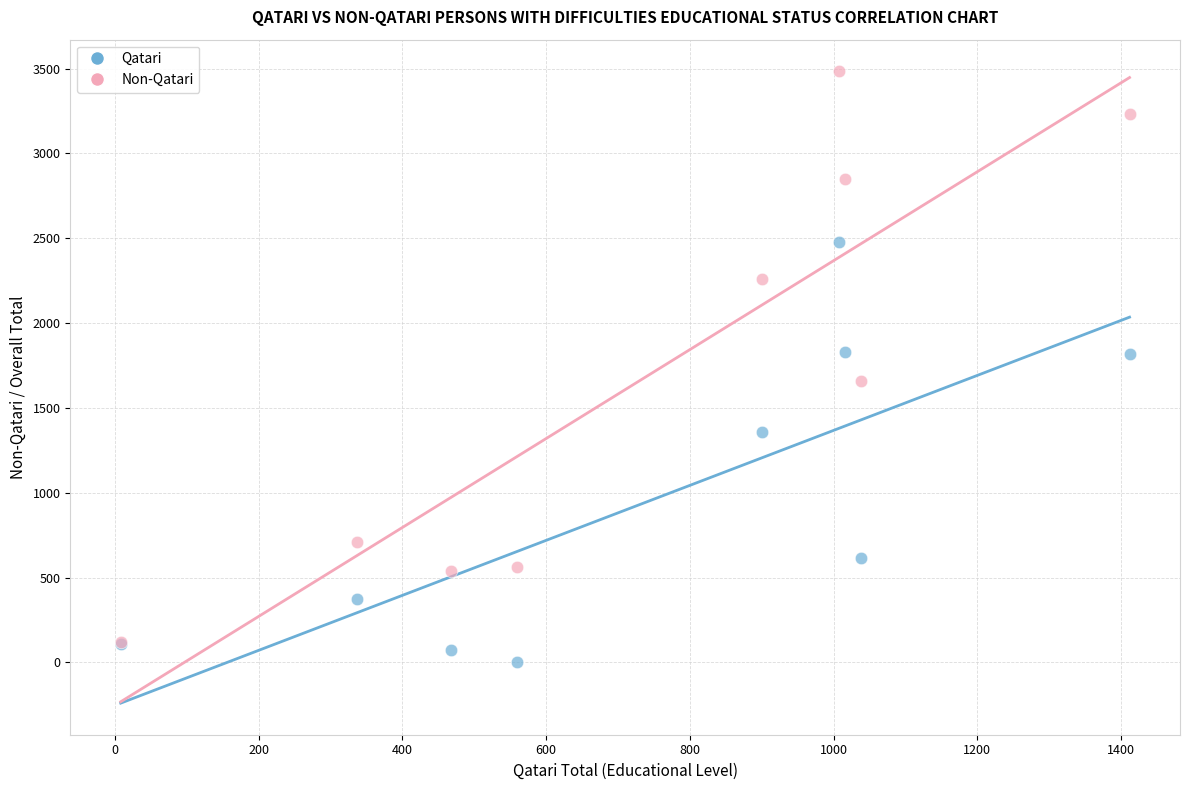

In the Qatari series, what Y value is closest to 1238?

1358